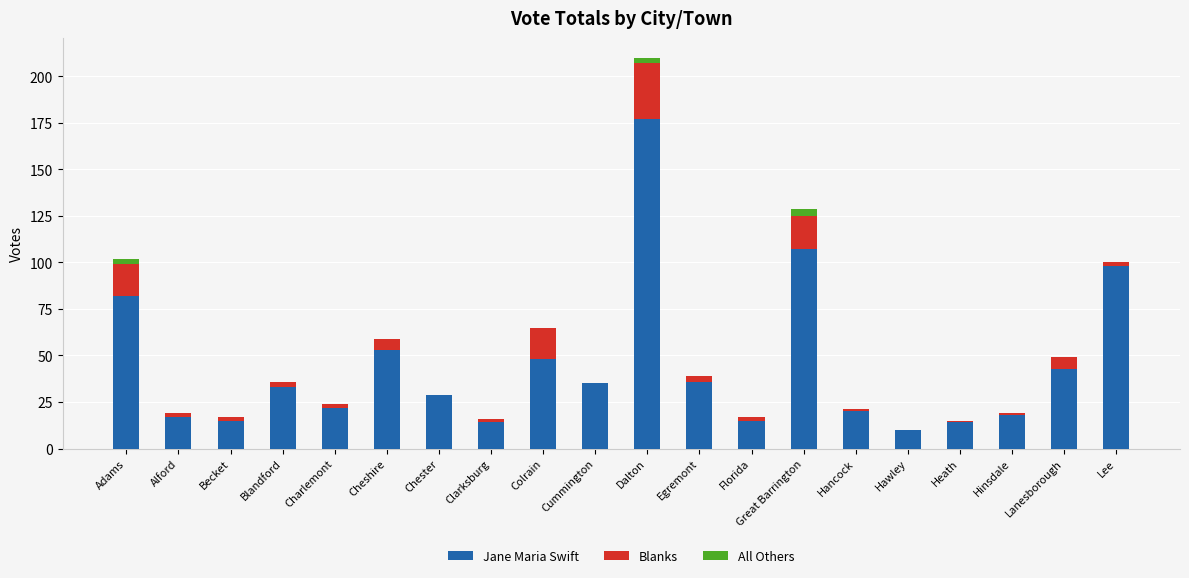

Is it true that Jane Maria Swift equals 284 at Dalton?

False